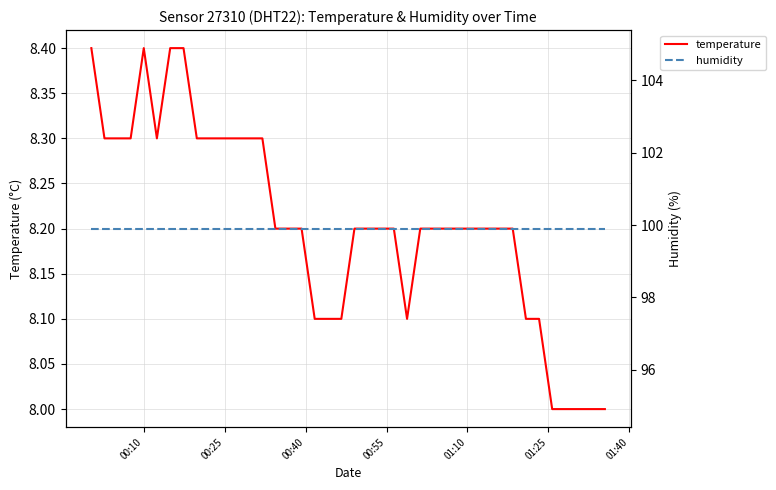

What is the average value of the temperature series?

8.2